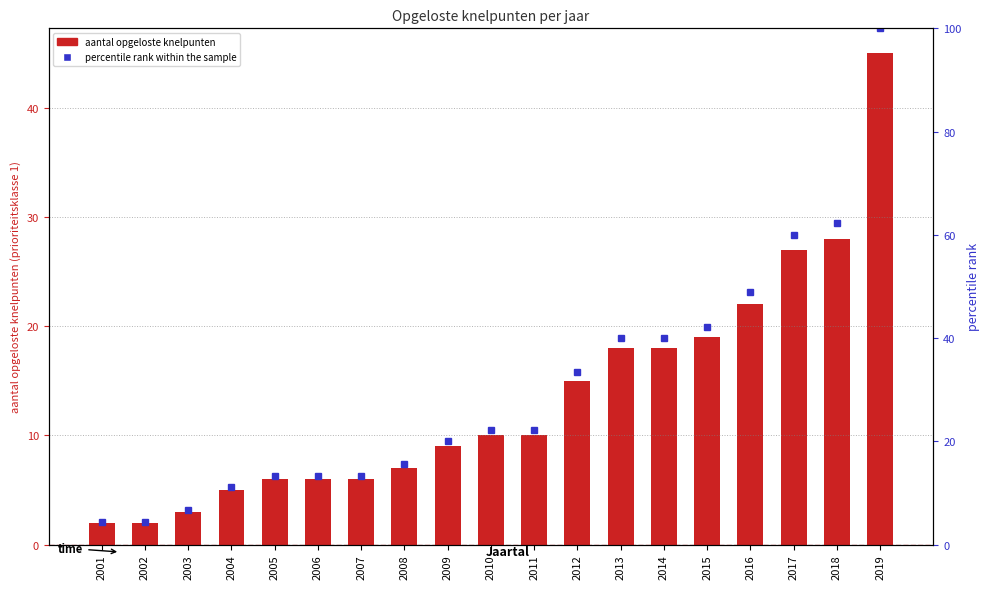

Which series has the widest spread of values?

percentile rank within the sample